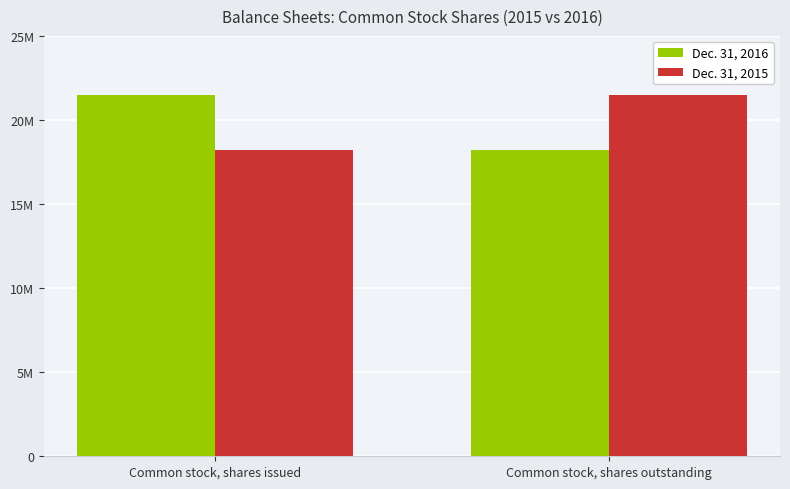

Which series changed the most between Common stock, shares issued and Common stock, shares outstanding?

Dec. 31, 2016